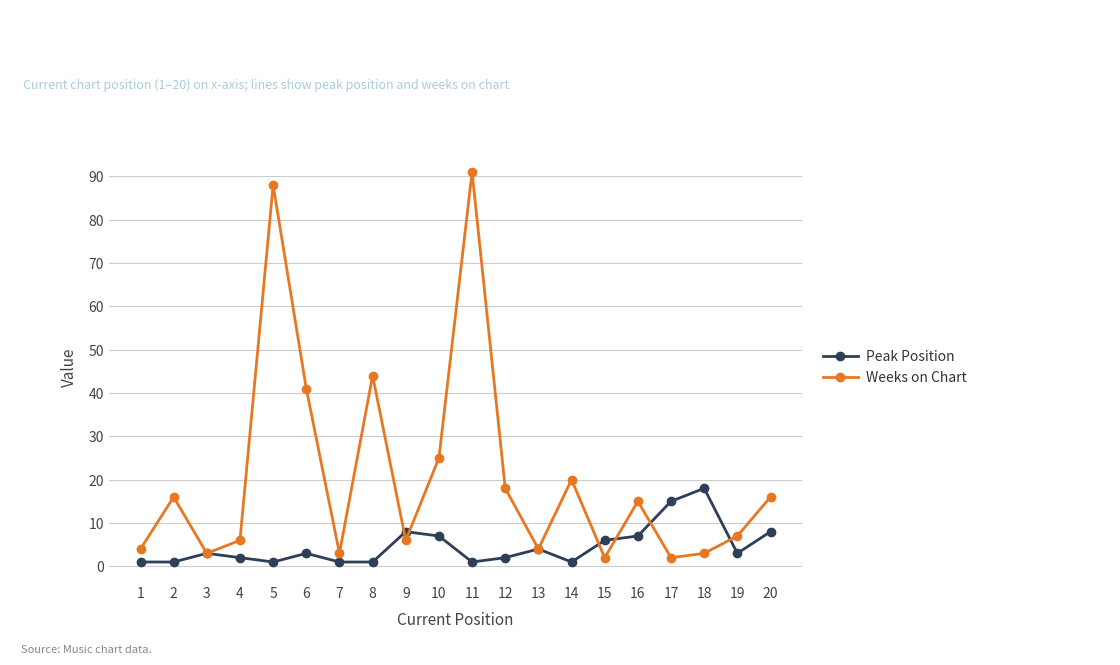

The Peak Position series shows 7 at 10. True or false?

True